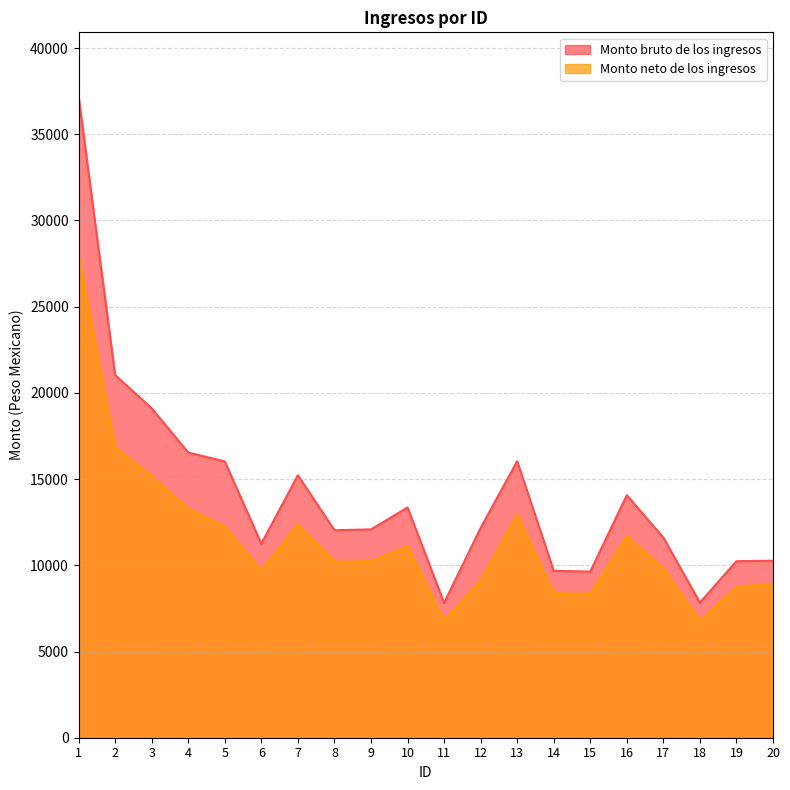

Reading left to right, what are all the values shown in this chart?

Monto bruto de los ingresos: 1=37191.3	2=21033.5	3=19104.0	4=16539.7	5=16025.2	6=11253.2	7=15225.8	8=12035.4	9=12080.4	10=13354.2	11=7819.7	12=12162.3	13=16038.7	14=9680.2	15=9635.4	16=14066.4	17=11605.7	18=7837.2	19=10237.2	20=10267.2
Monto neto de los ingresos: 1=28006.6	2=16858.6	3=15162.6	4=13286.0	5=12228.0	6=9706.6	7=12391.1	8=10202.4	9=10235.4	10=11096.4	11=6806.1	12=9117.7	13=12958.0	14=8380.4	15=8345.8	16=11709.7	17=9804.0	18=6802.2	19=8747.1	20=8941.1